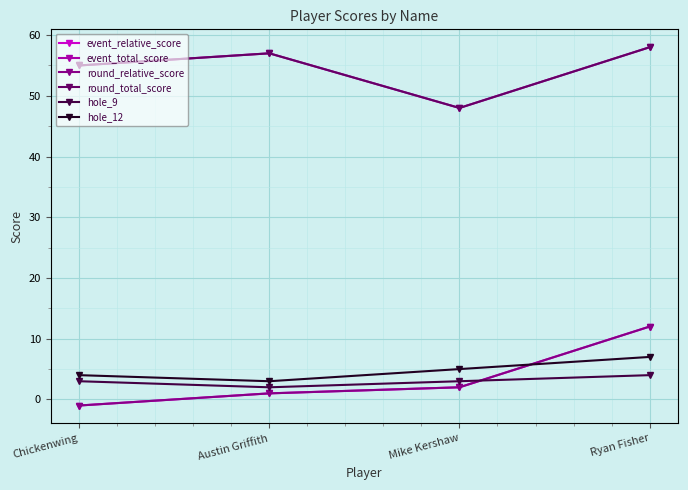

What is the difference between the maximum and minimum values in the hole_12 series?

4